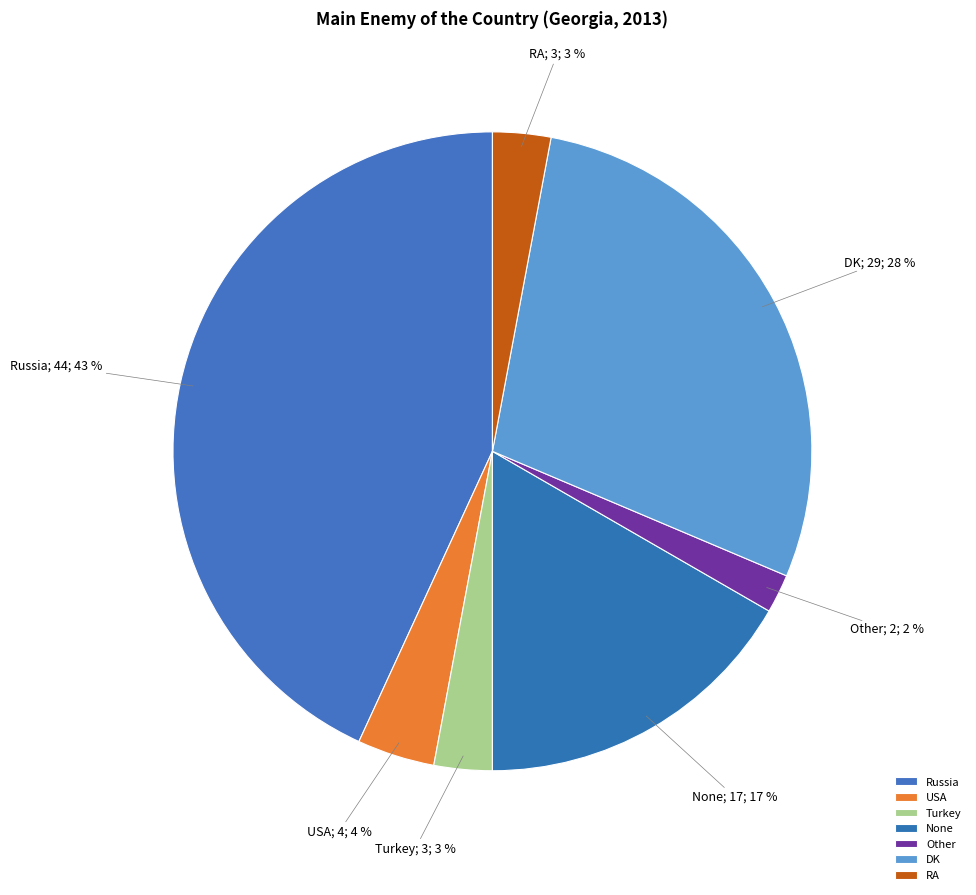

To the nearest percent, what is the combined percentage of Russia and USA?

47%